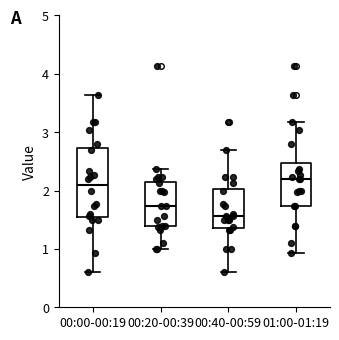

Reading left to right, read every box against the y-axis: the position of its median line, the range the box covers, and the ends of its whiskers. The values are not printed on the chart, so give them approximately, as read against the axis.

00:00-00:19: median 2.1, box 1.6 to 2.7, whiskers 0.6 to 3.6
00:20-00:39: median 1.7, box 1.4 to 2.1, whiskers 1.0 to 2.4
00:40-00:59: median 1.6, box 1.4 to 2.0, whiskers 0.6 to 2.7
01:00-01:19: median 2.2, box 1.7 to 2.5, whiskers 0.9 to 3.2